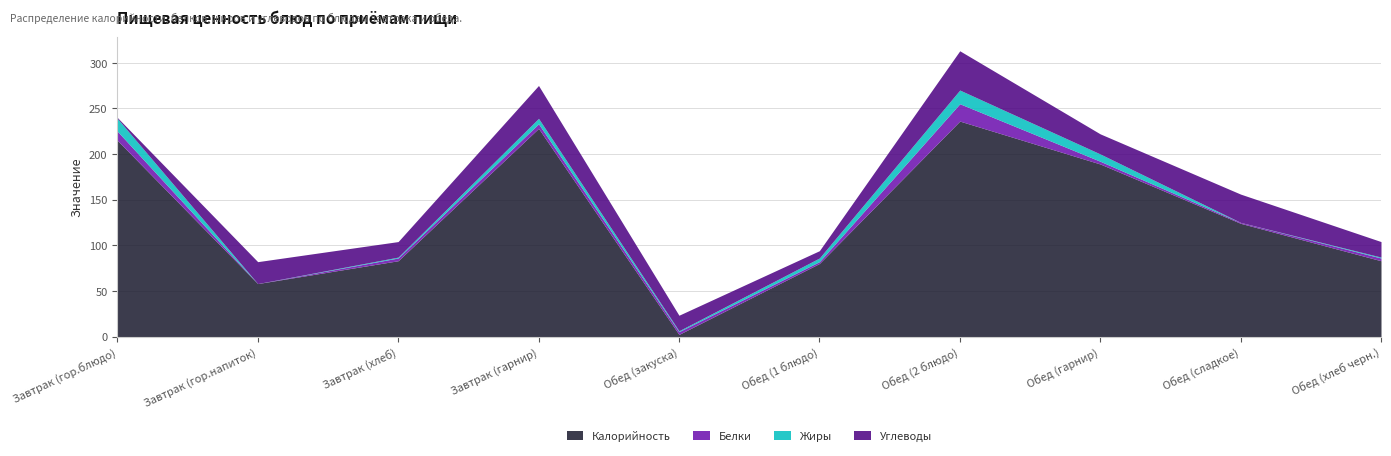

What is the label of the 7th point from the right?

Завтрак (гарнир)